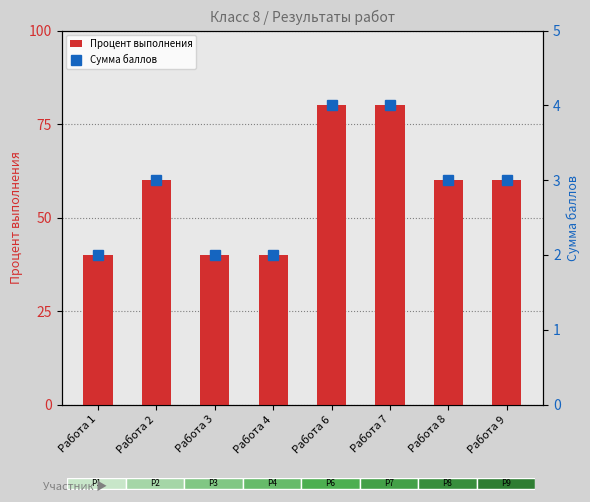

What are all the series names shown in the legend?

Процент выполнения, Сумма баллов